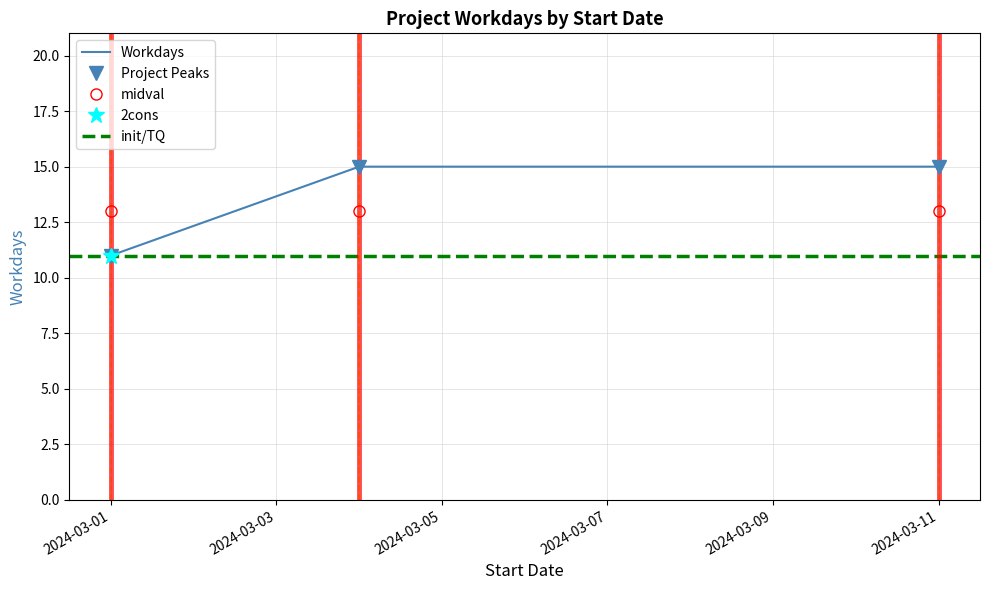

Rank the categories by value from lowest to highest.

2024-03-01, 2024-03-04, 2024-03-11